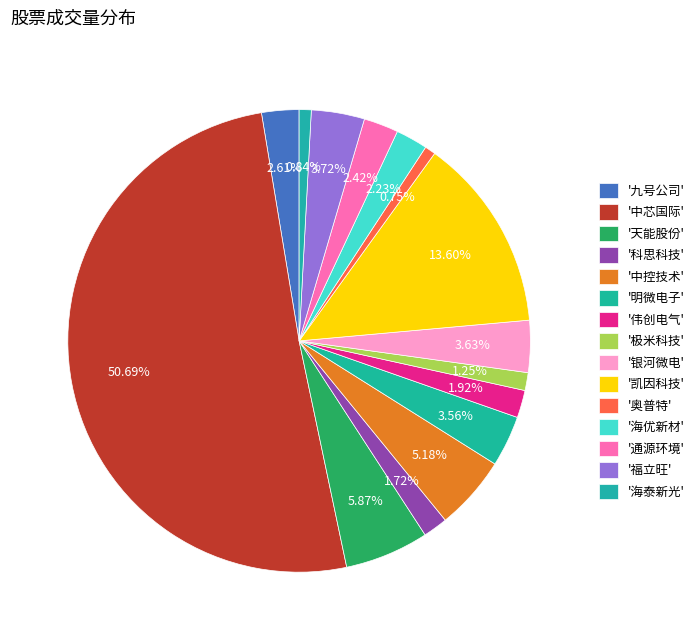

Which category accounts for the majority?

中芯国际